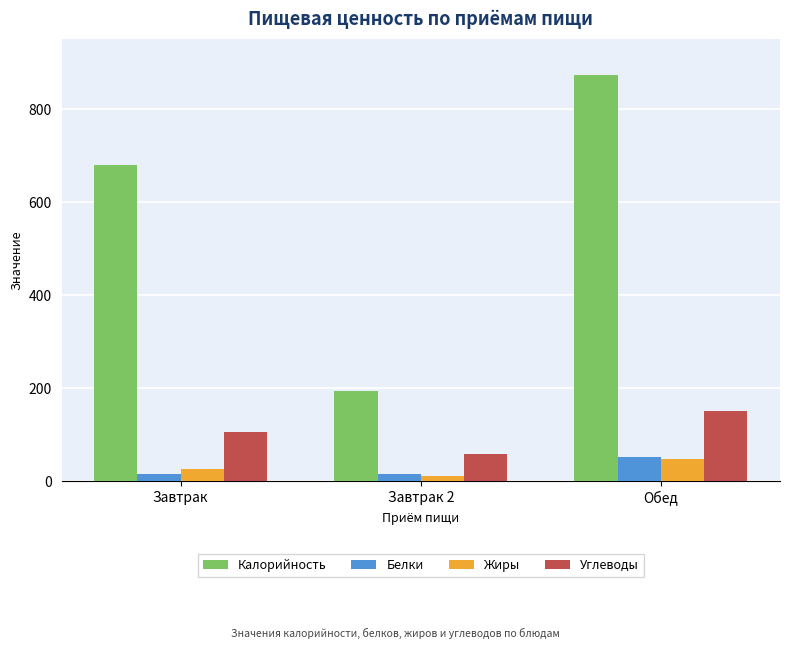

What are all the series names shown in the legend?

Калорийность, Белки, Жиры, Углеводы